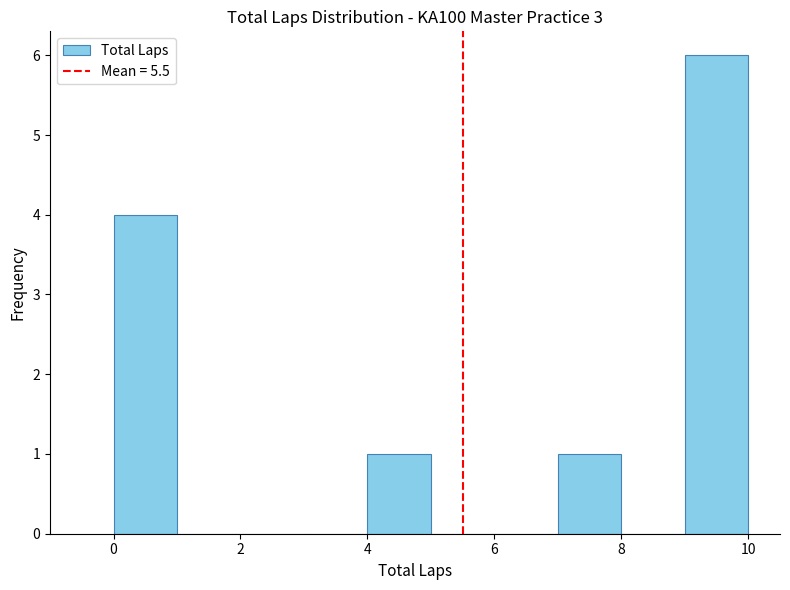

What is the height of the bar covering 0 to 1 on the x-axis? The values are not printed on the chart, so give them approximately, as read against the axis.

4